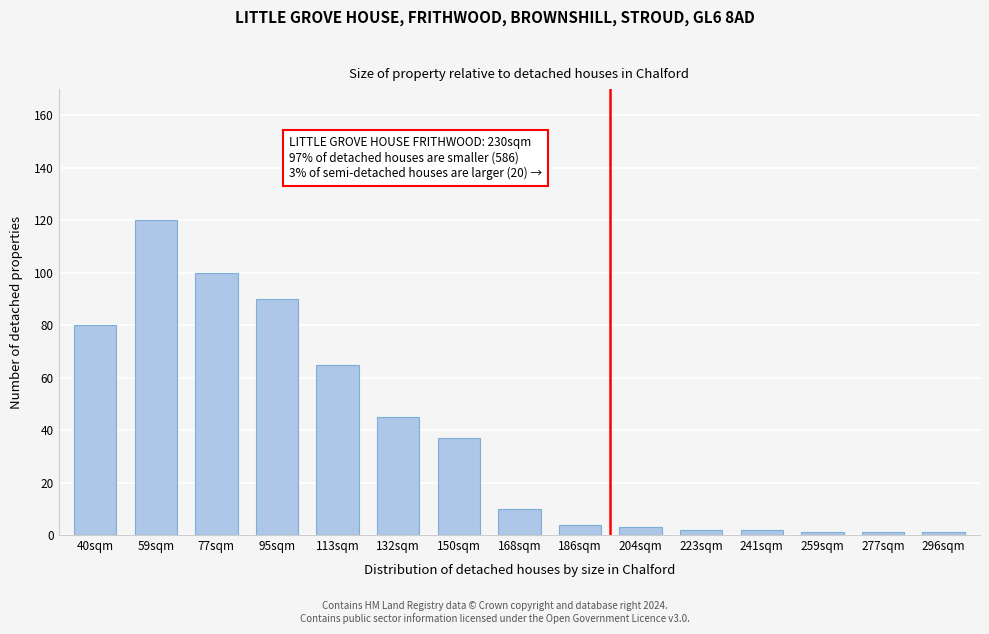

Reading left to right, extract all data points from this chart.

80	120	100	90	65	45	37	10	4	3	2	2	1	1	1